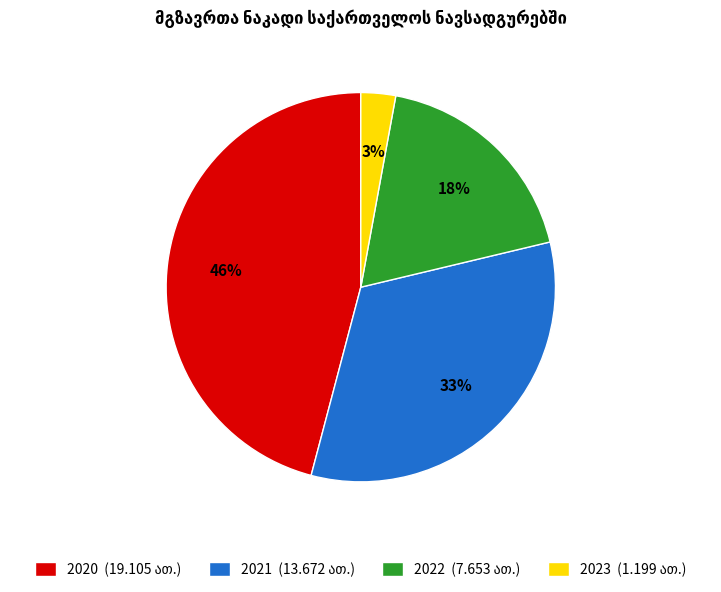

To the nearest percent, what is the difference between the 2021 and 2023 slice percentages?

30%